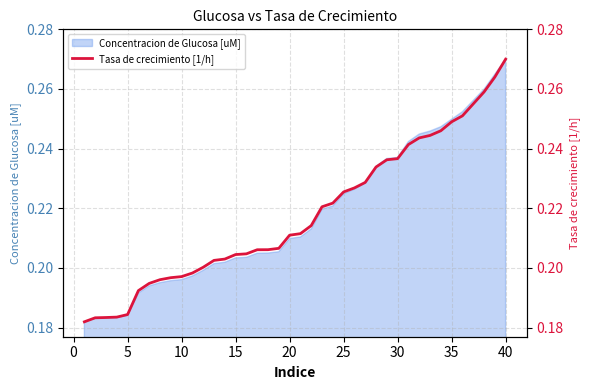

At which label does Concentracion de Glucosa [uM] reach its peak?

40